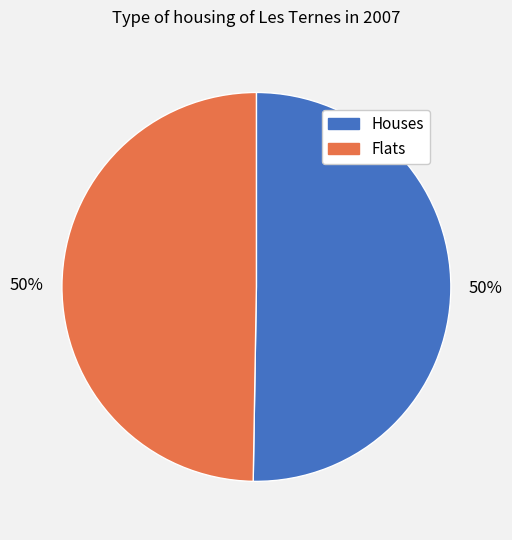

To the nearest percent, what is the average slice percentage?

50%